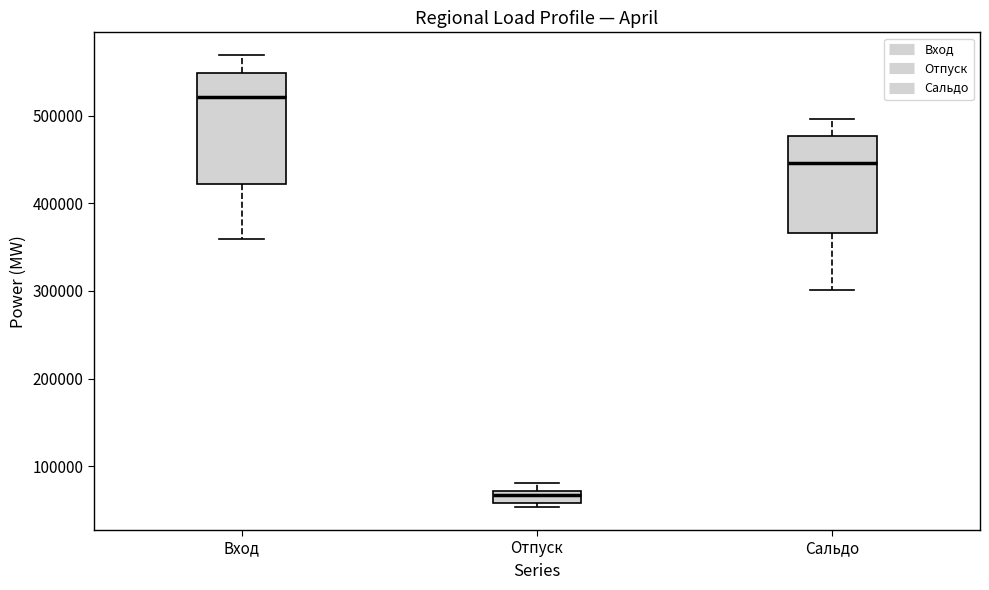

Which box is the tallest, from its lower edge to its upper edge?

Вход